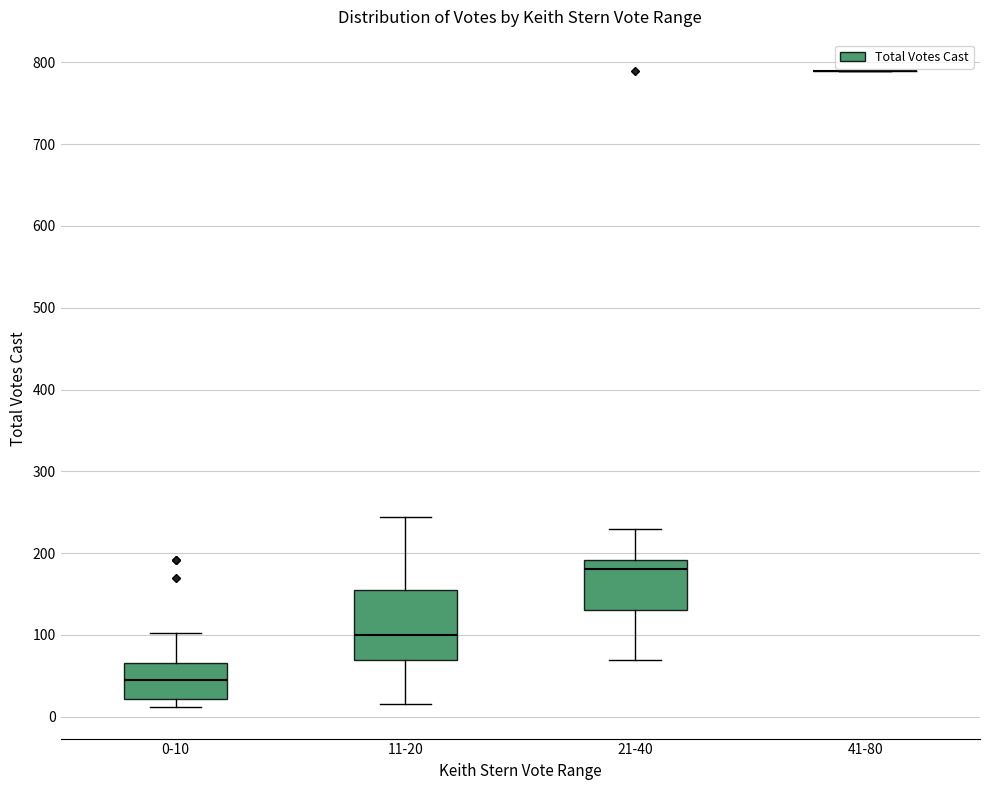

Reading left to right, transcribe this box plot: for each box, give where its median line is, the range the box spans, and where its two whiskers end, as read against the y-axis. The values are not printed on the chart, so give them approximately, as read against the axis.

0-10: median 50, box 20 to 70, whiskers 10 to 100
11-20: median 100, box 70 to 150, whiskers 20 to 240
21-40: median 180, box 130 to 190, whiskers 70 to 230
41-80: box collapsed to a line at 790, whiskers 790 to 790